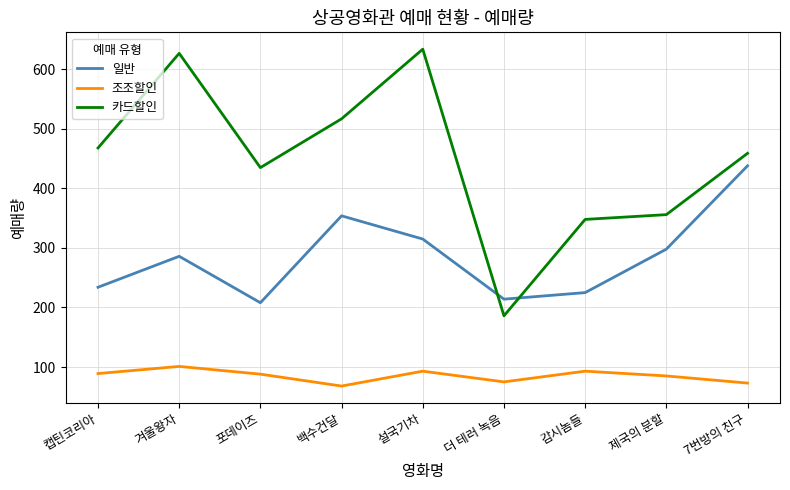

At which label does 조조할인 reach its minimum?

백수건달